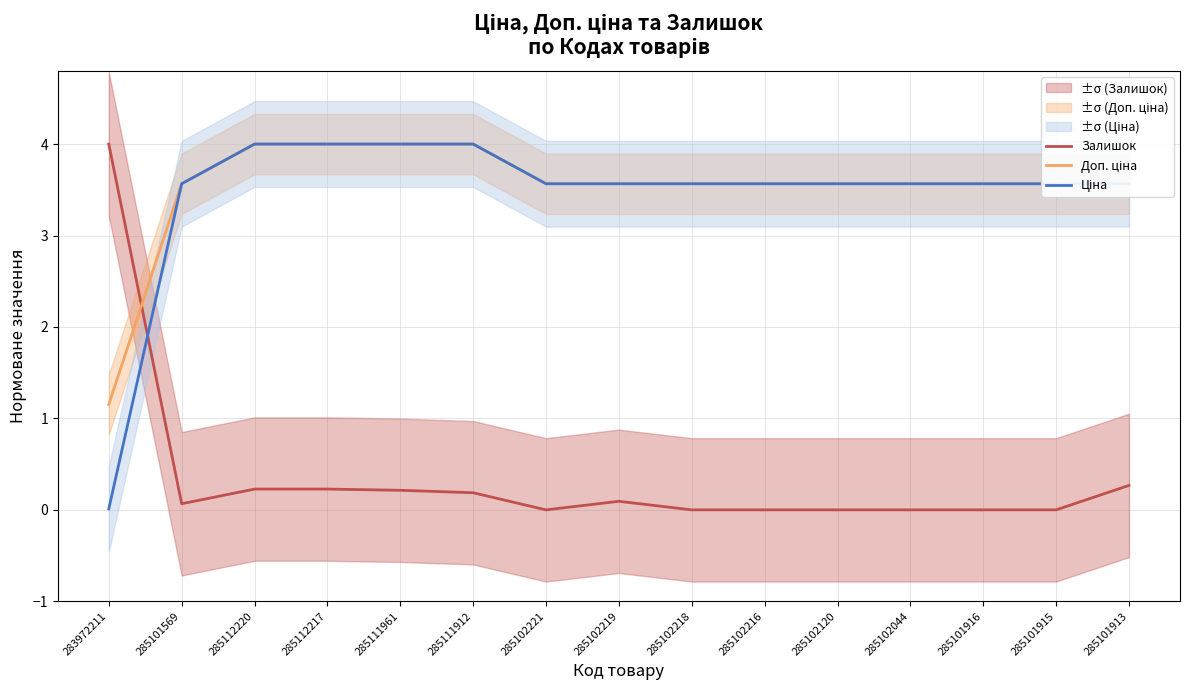

Between 285101569 and 285101916, which is larger?

285101569